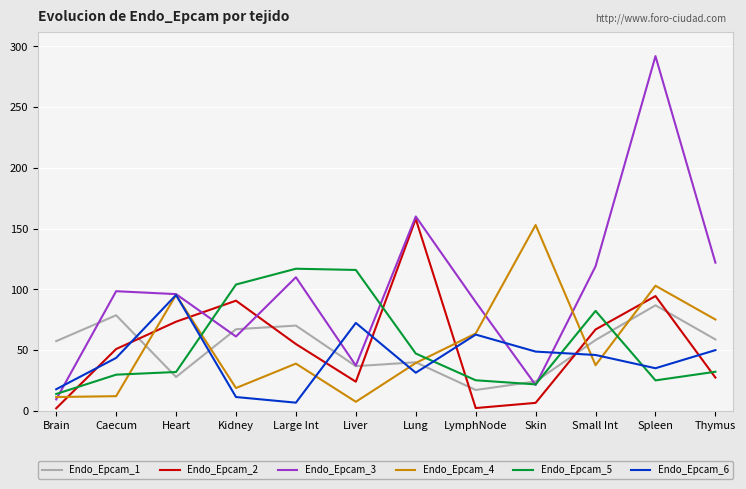

What is the difference between the maximum and minimum values in the Endo_Epcam_2 series?

155.9